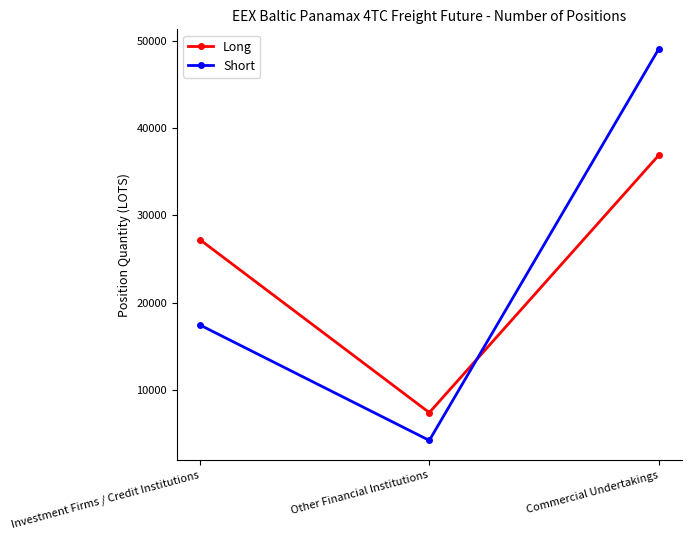

Where does the Short series first go above 17448?

Investment Firms / Credit Institutions